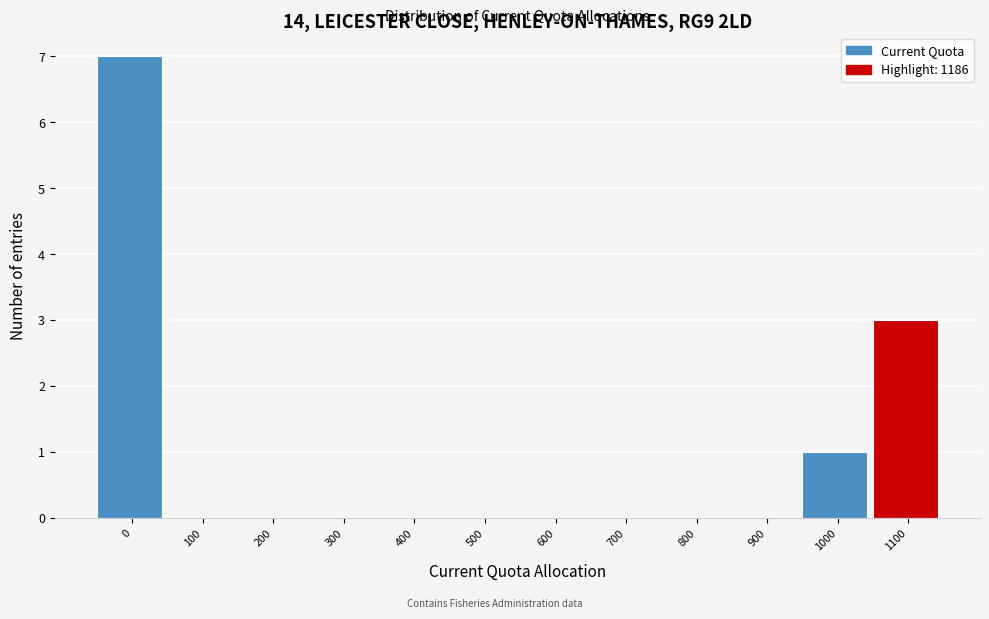

Reading right to left, transcribe all the data shown in this chart.

1100=3	1000=1	900=0	800=0	700=0	600=0	500=0	400=0	300=0	200=0	100=0	0=7